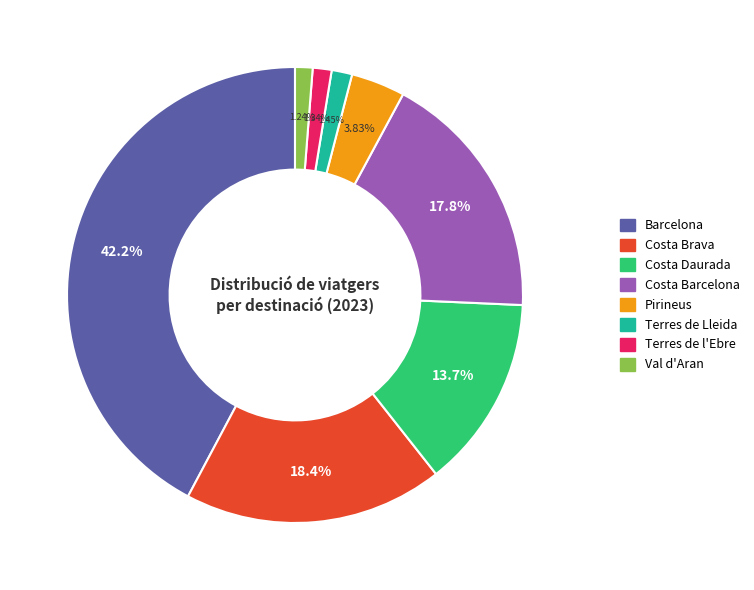

How many segments does this pie chart have?

8